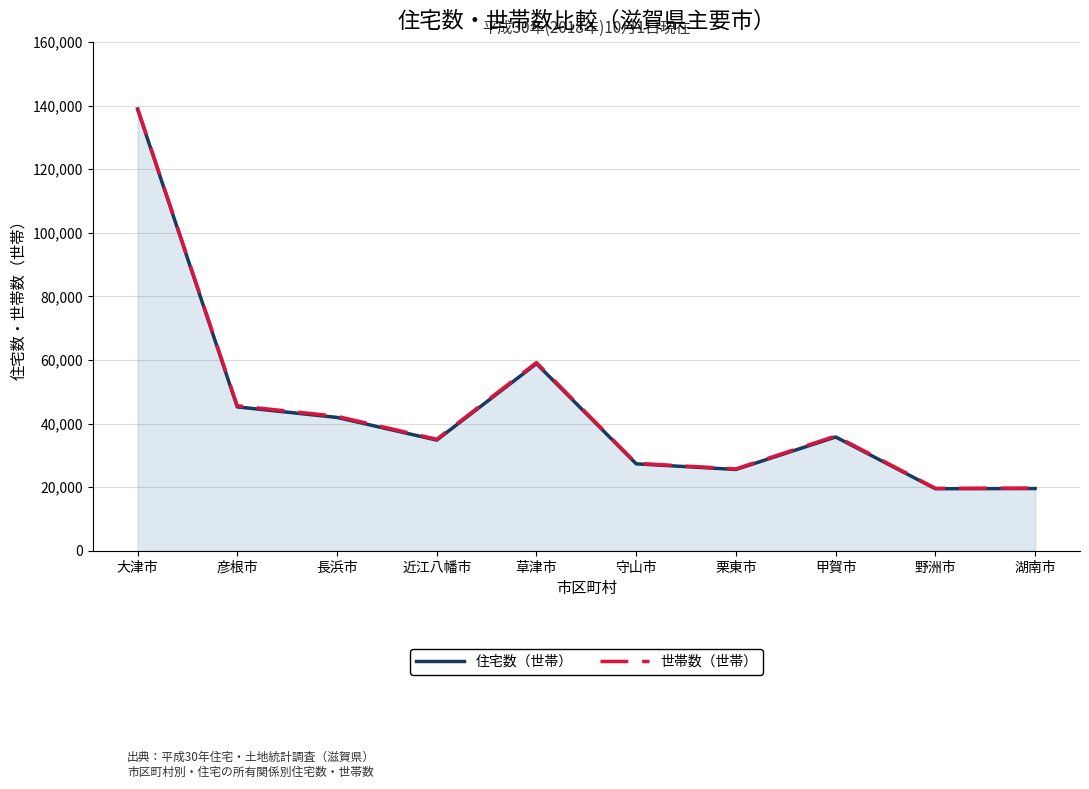

What is the difference between the 住宅数（世帯） values at 湖南市 and 長浜市?

22350